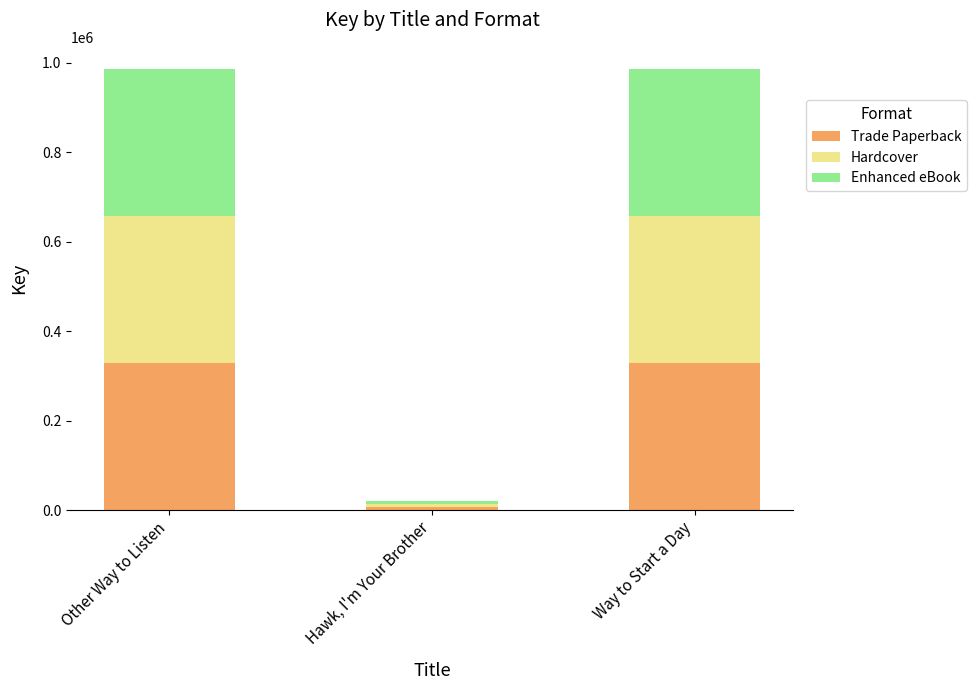

What is the difference between the maximum and minimum values in the Trade Paperback series?

321816